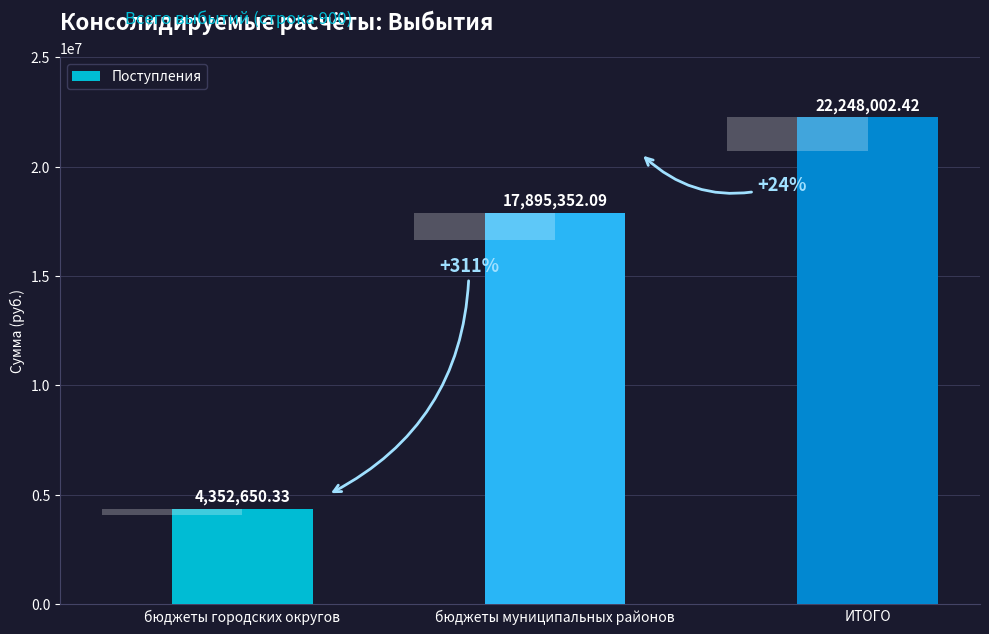

List the labels in order of value, smallest first.

бюджеты городских округов, бюджеты муниципальных районов, ИТОГО